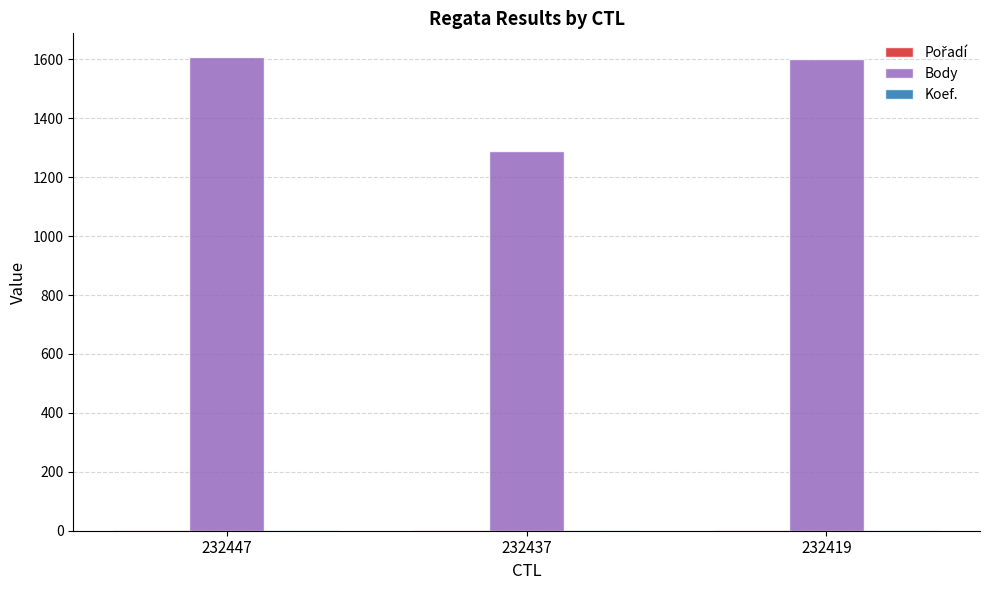

The value of Body at 232419 is 1600. True or false?

True